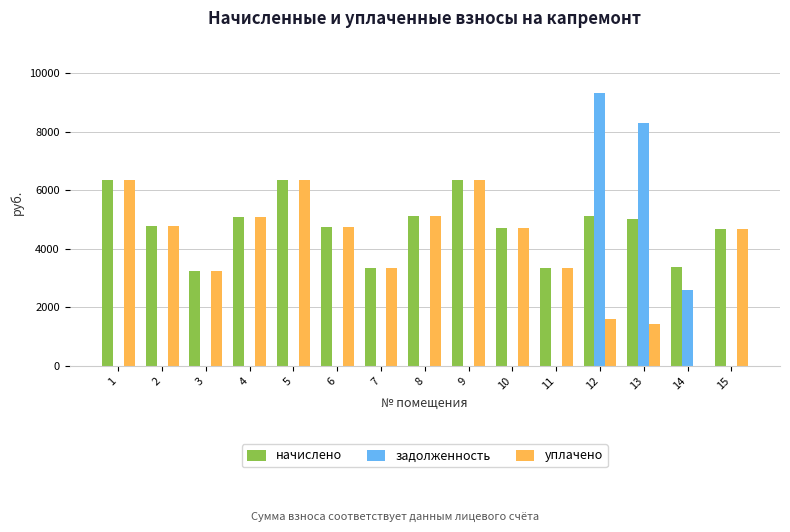

The задолженность series shows 0.0 at 2. True or false?

True